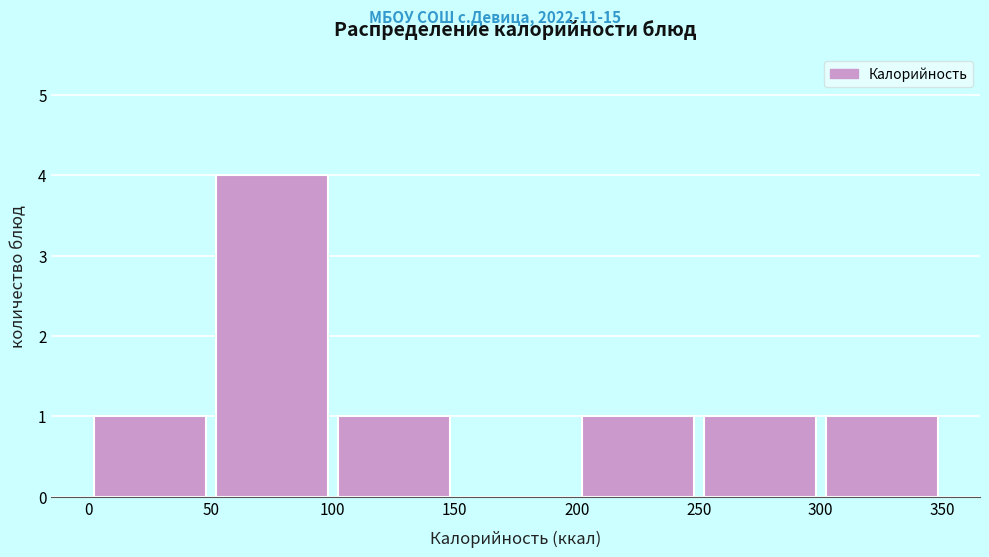

Reading left to right, transcribe this chart: for each bar, give the range it covers on the x-axis and its height. The values are not printed on the chart, so give them approximately, as read against the axis.

0 to 50: 1
50 to 100: 4
100 to 150: 1
150 to 200: 0
200 to 250: 1
250 to 300: 1
300 to 350: 1